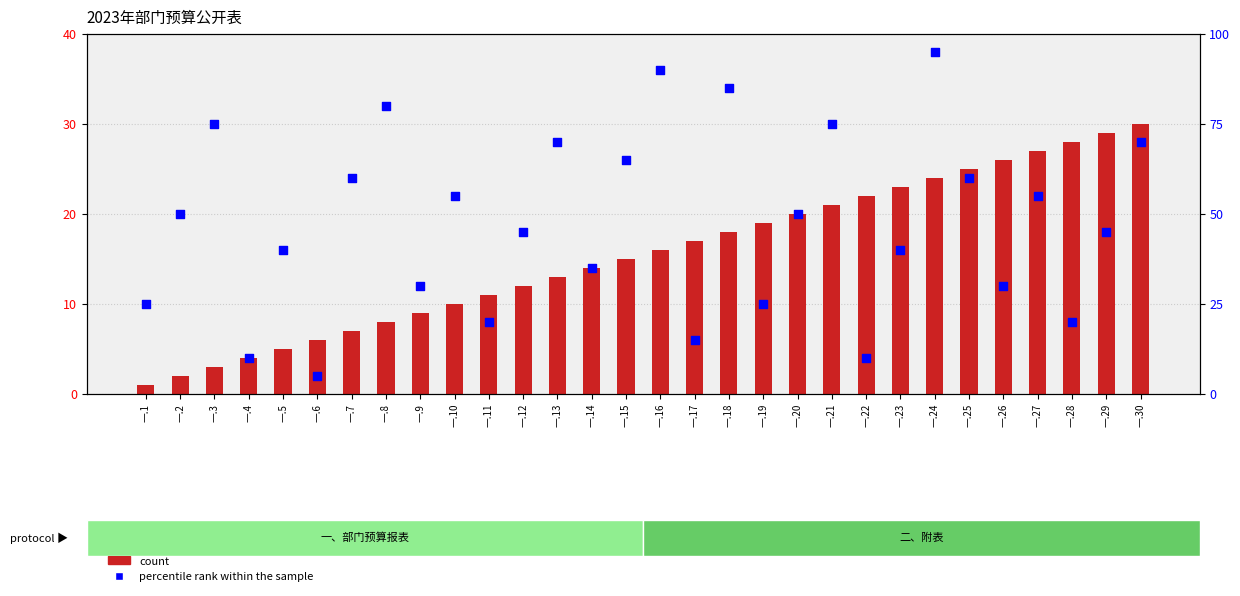

Which series has the largest total across all categories?

percentile rank within the sample